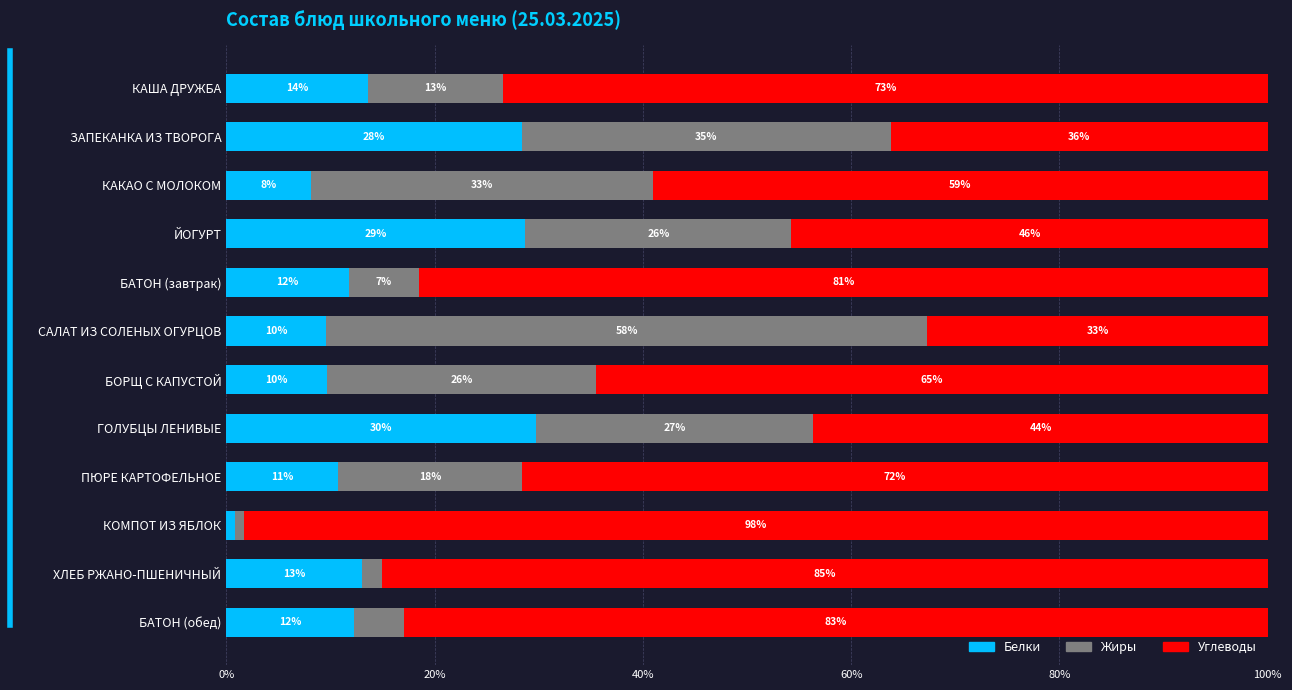

What are all the series names shown in the legend?

Белки, Жиры, Углеводы